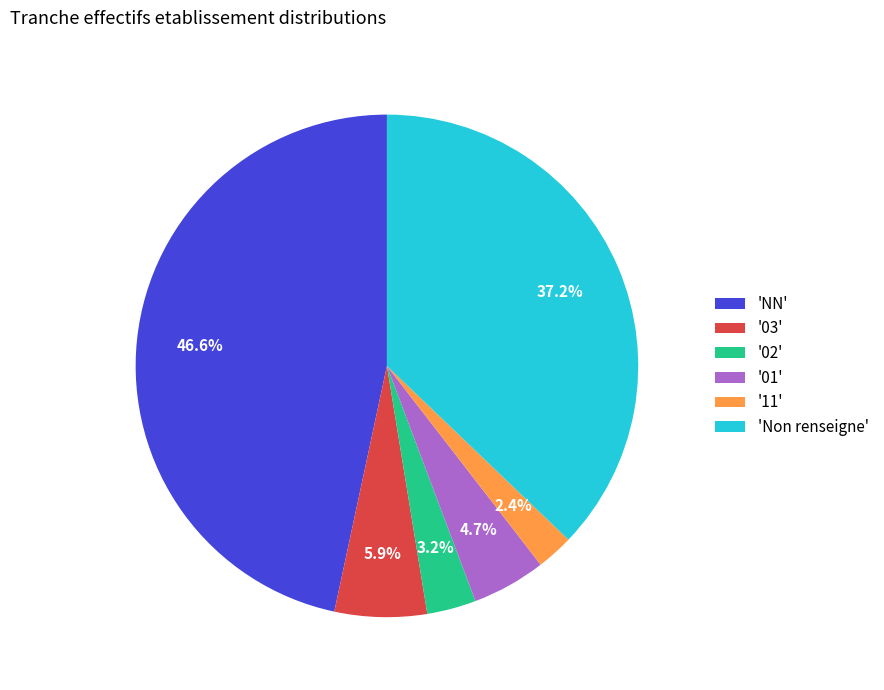

What is the total percentage of '11' and 'NN'?

49.0%